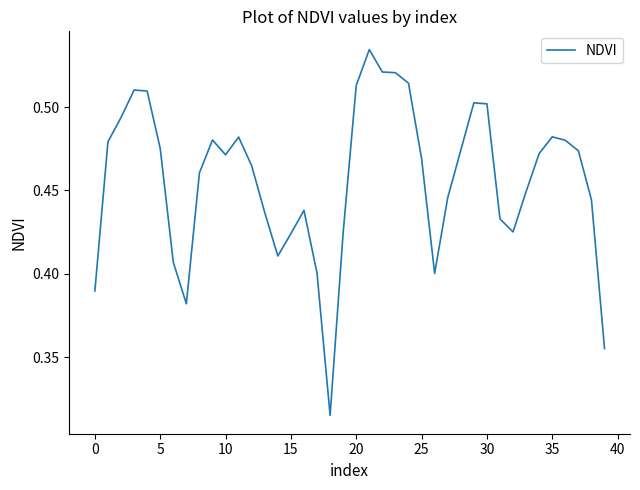

Is this an area chart (filled region under the line)?

No